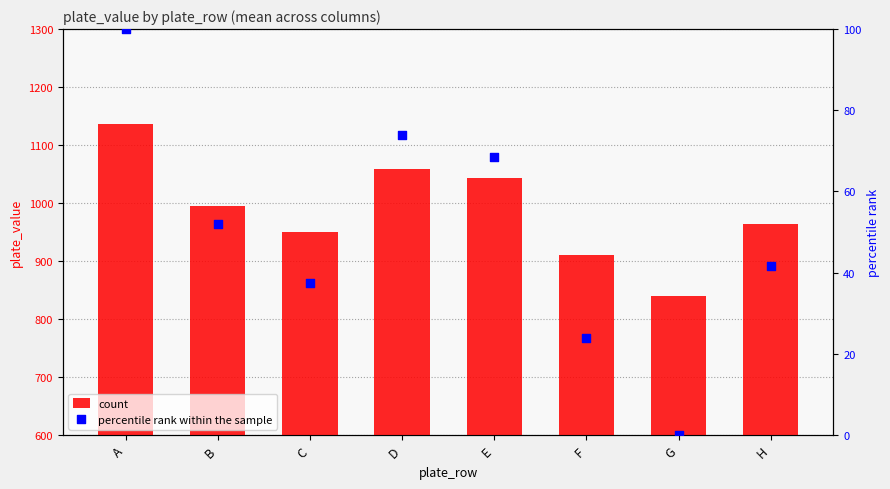

Which series has the largest Y range (max minus min)?

count